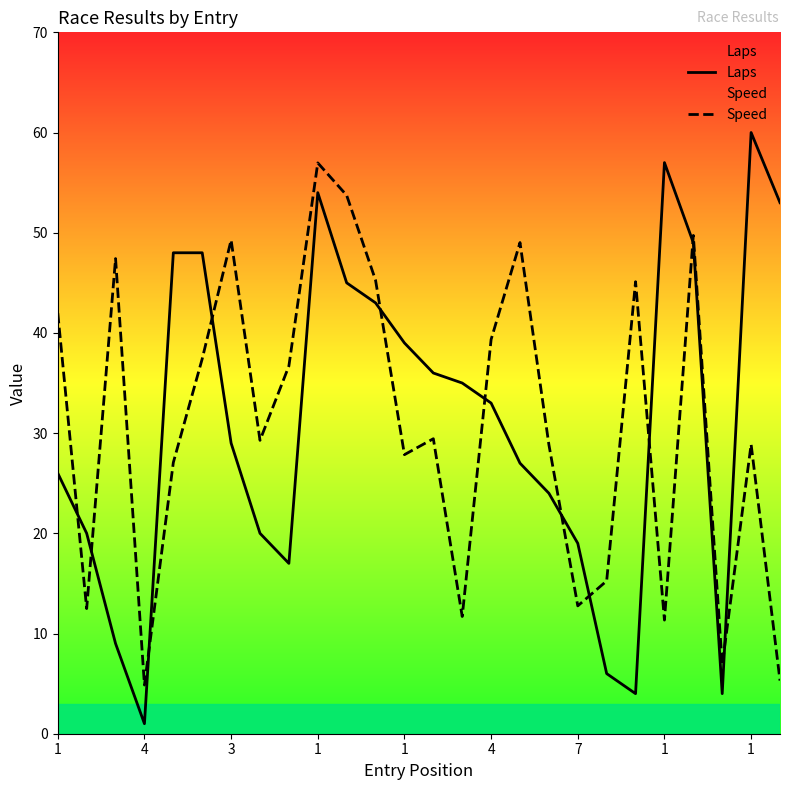

What is the sum of all Speed values?

803.9